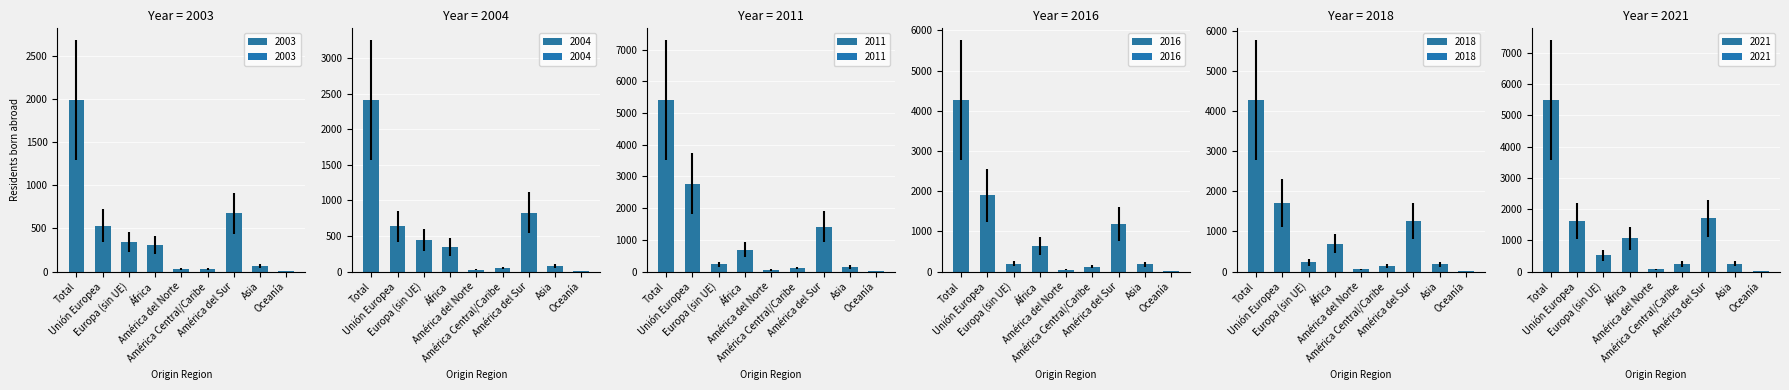

Is it true that 2003 equals 1122 at América del Sur?

False